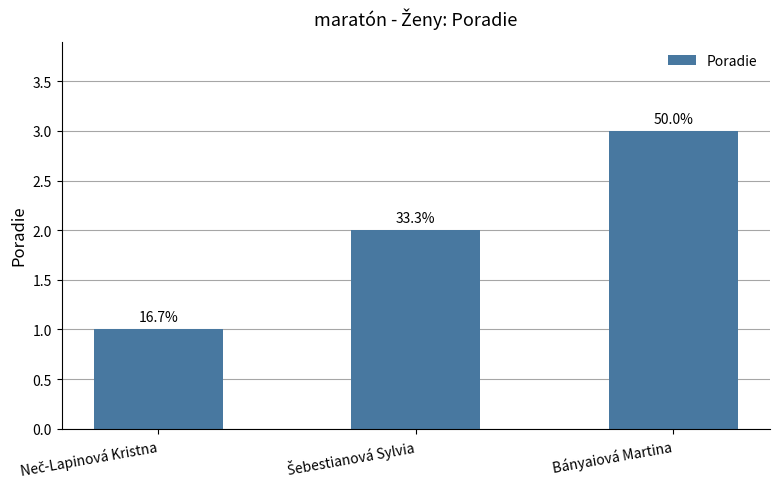

What is the label of the 1st bar from the right?

Bányaiová Martina